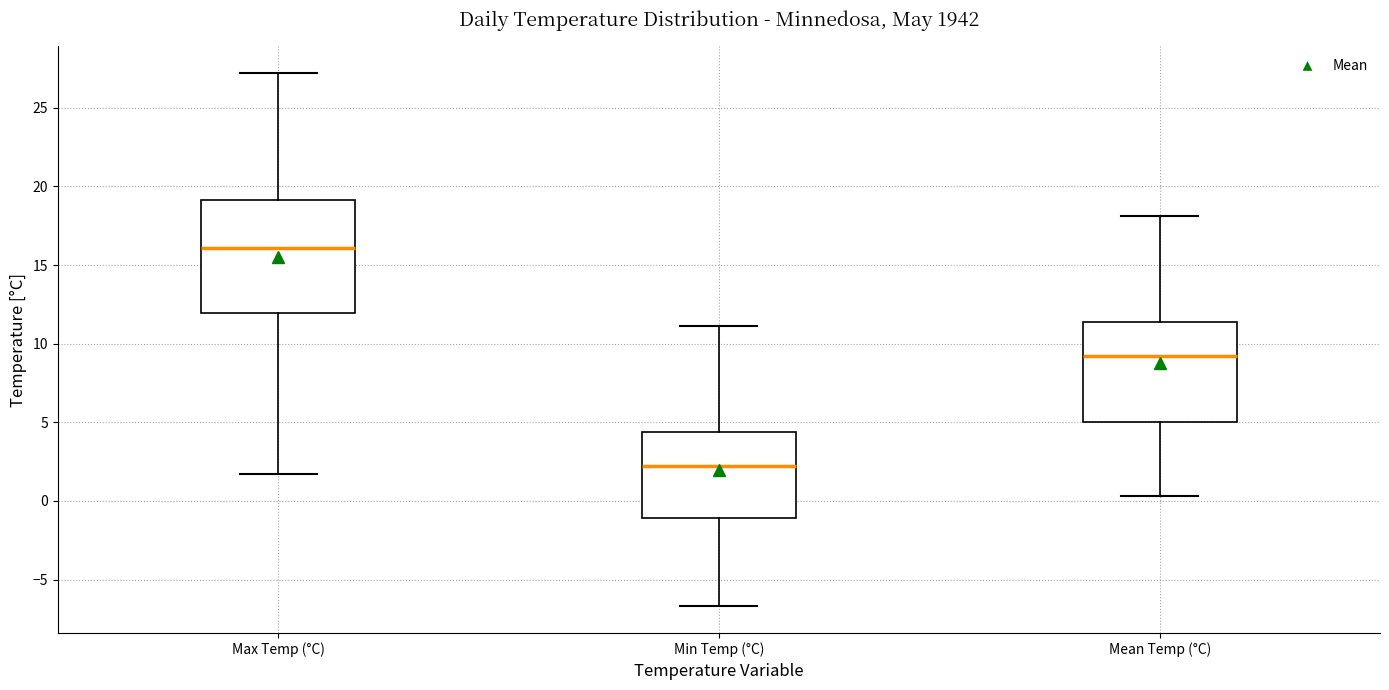

Where does the median line of the box for Min Temp (°C) sit on the y-axis? The values are not printed on the chart, so give them approximately, as read against the axis.

2.0